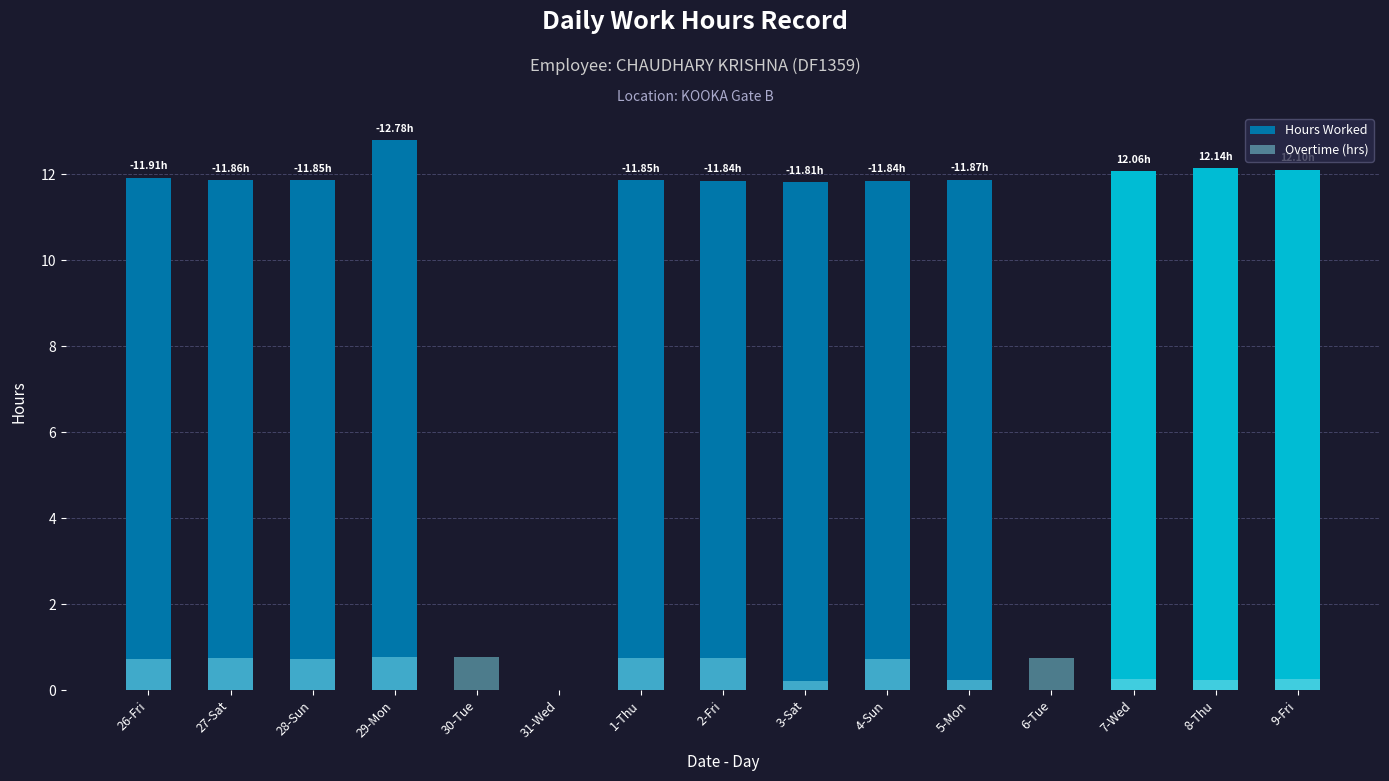

The value of Hours Worked at 2-Fri is 20.2. True or false?

False